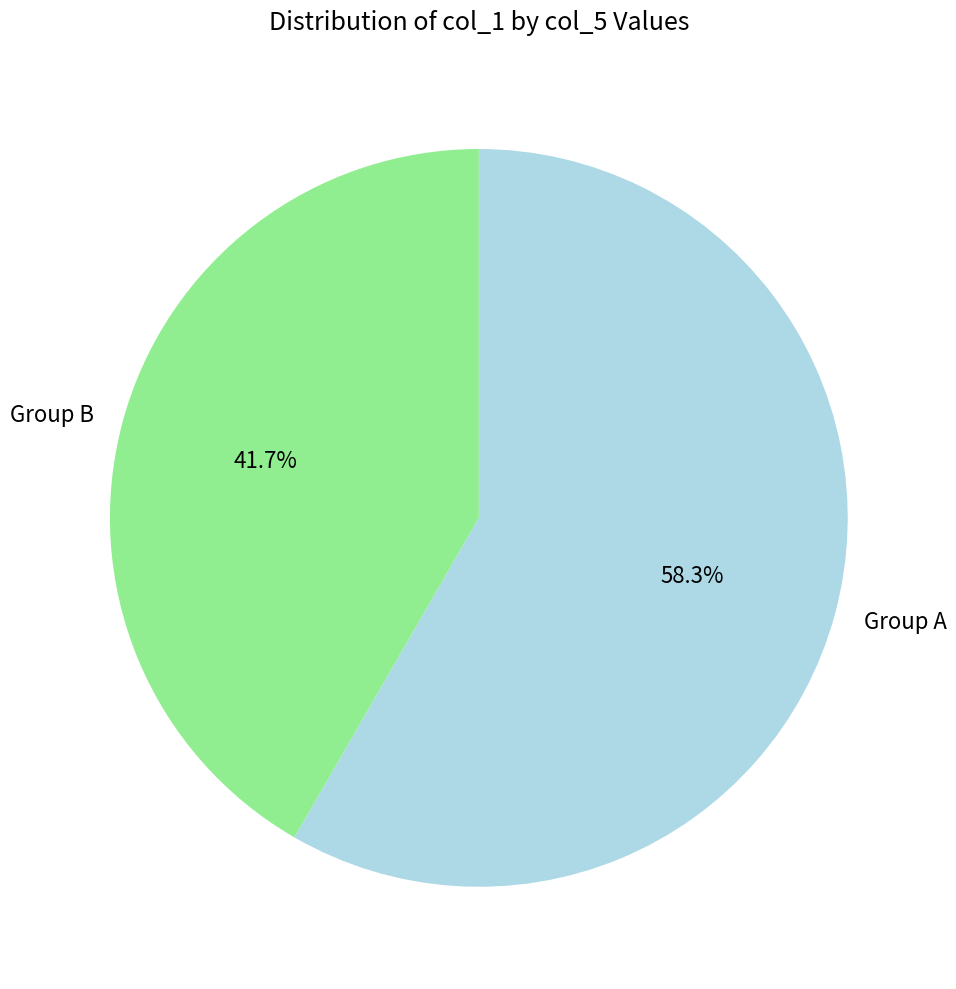

Does Group A represent more than half of the total?

Yes